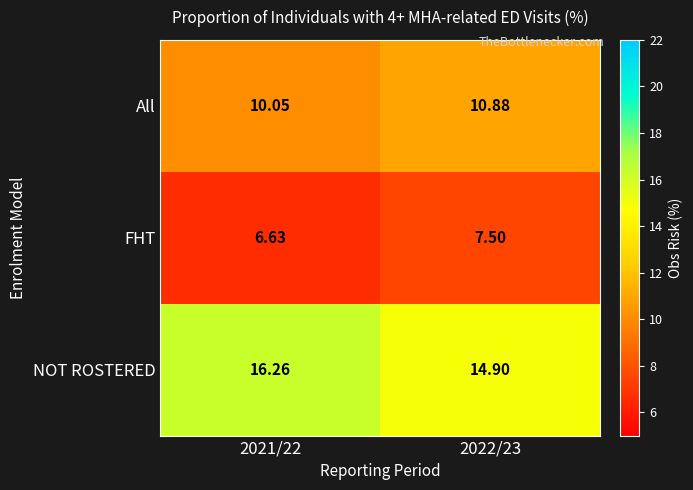

Rank the series by their maximum value, from lowest to highest.

FHT, All, NOT ROSTERED